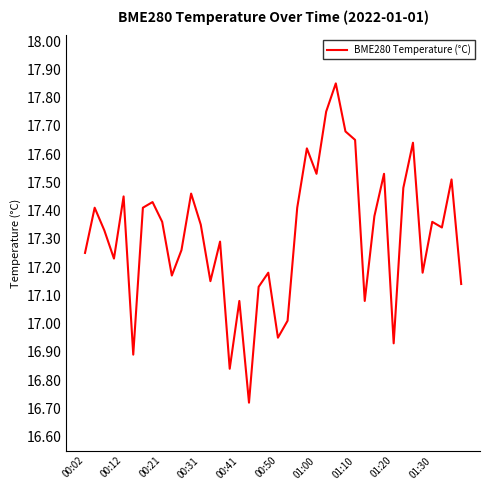

What is the sum of all values?

692.4